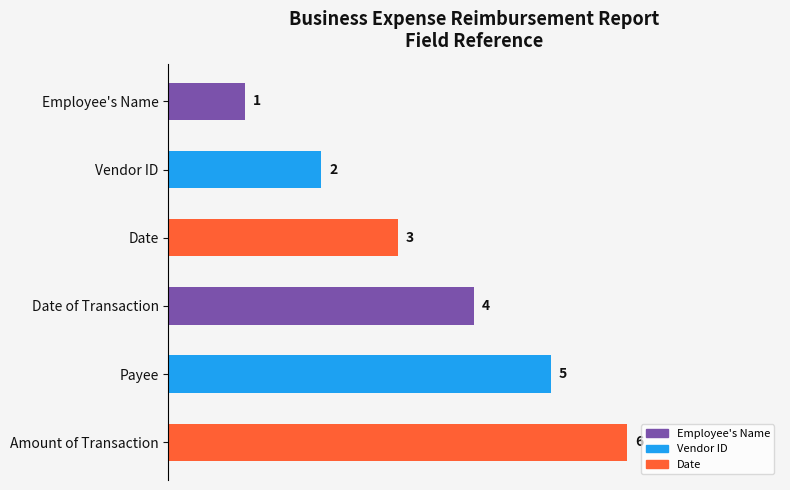

How many data points are less than 4?

3